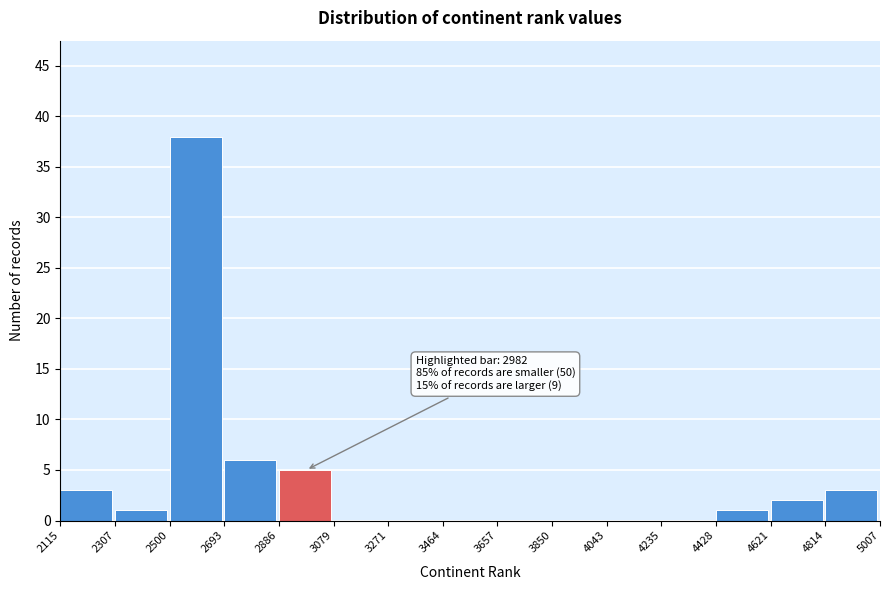

Which range on the x-axis has the tallest bar?

2500 to 2693